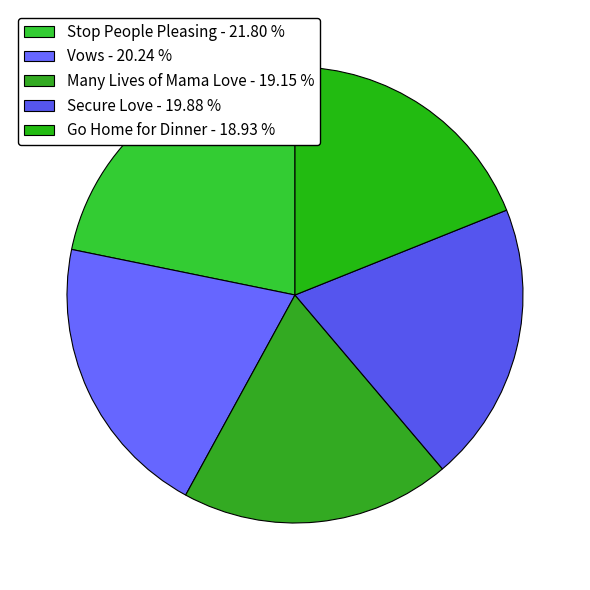

How much of the chart is everything except Secure Love?

80.1%